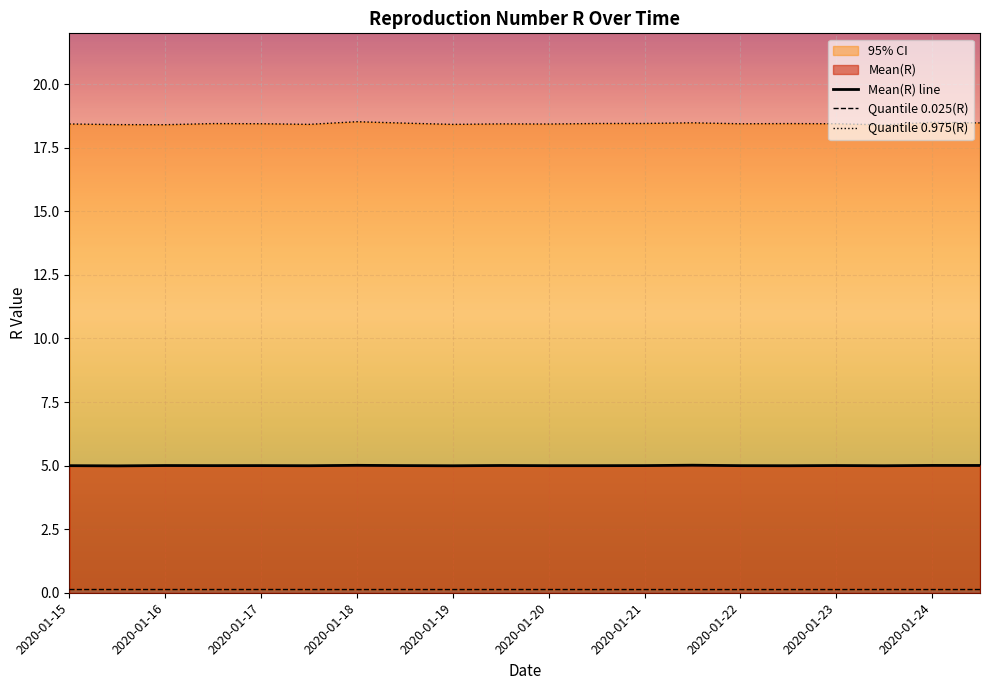

Is it true that Mean(R) line equals 5.0 at 2020-01-19?

True